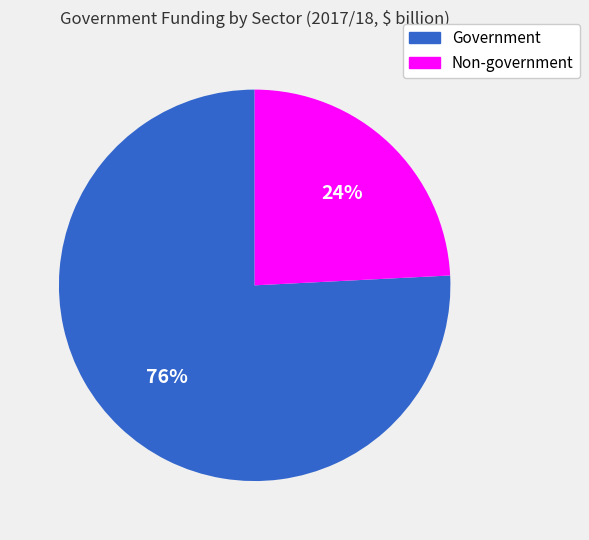

Which has a higher value, Non-government or Government?

Government